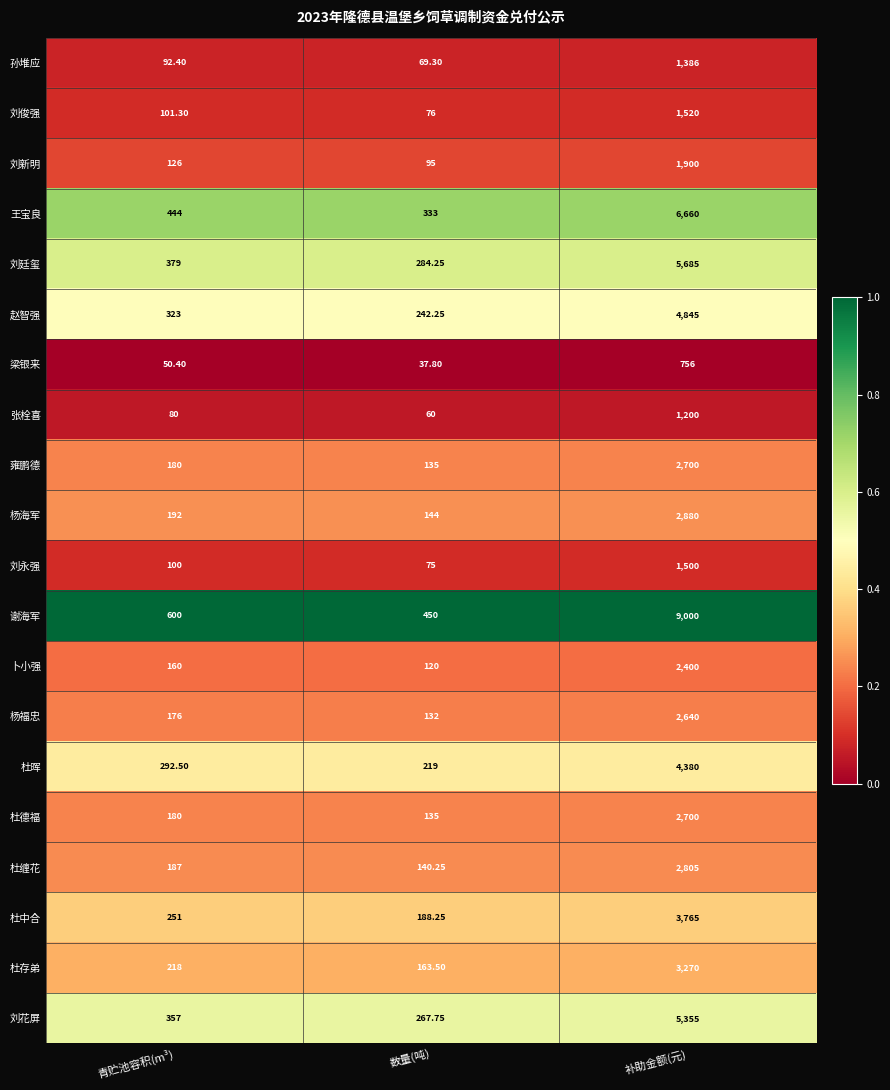

Which series changed the most between 数量(吨) and 补助金额(元)?

谢海军